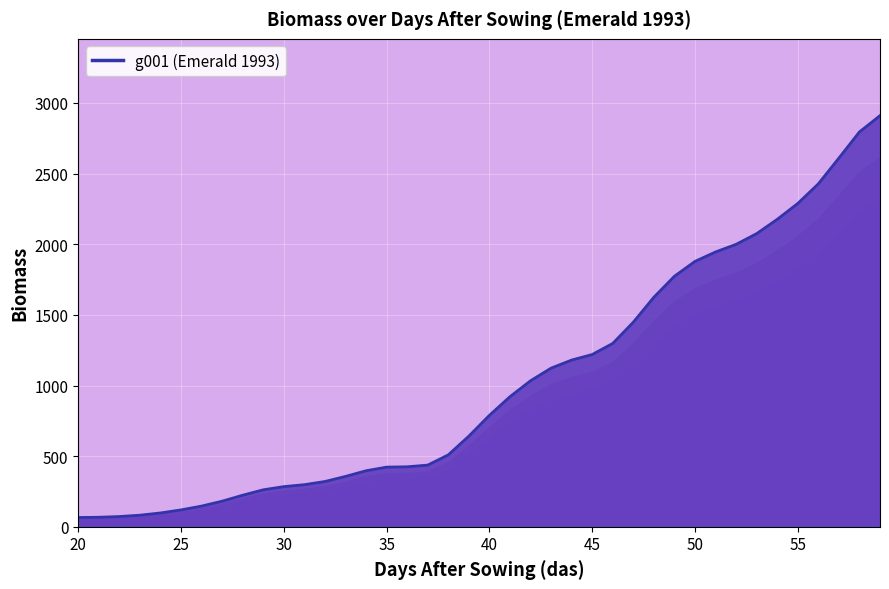

True or false: the data has more than 0 interior local peaks.

False